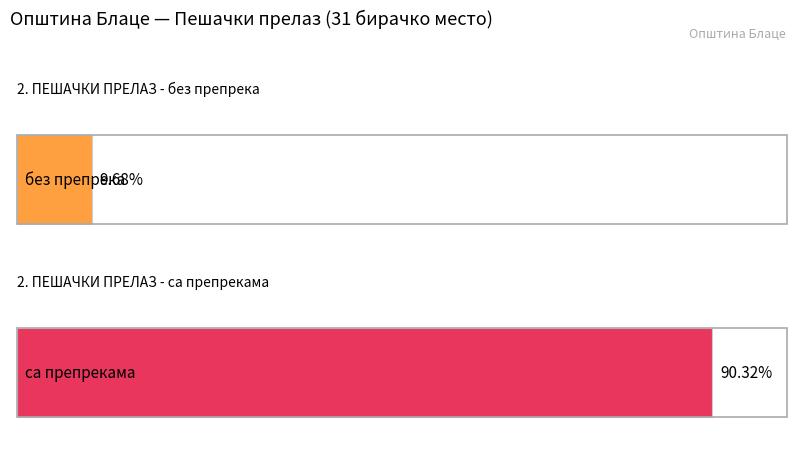

What is the label of the 1st bar from the left?

без препрека